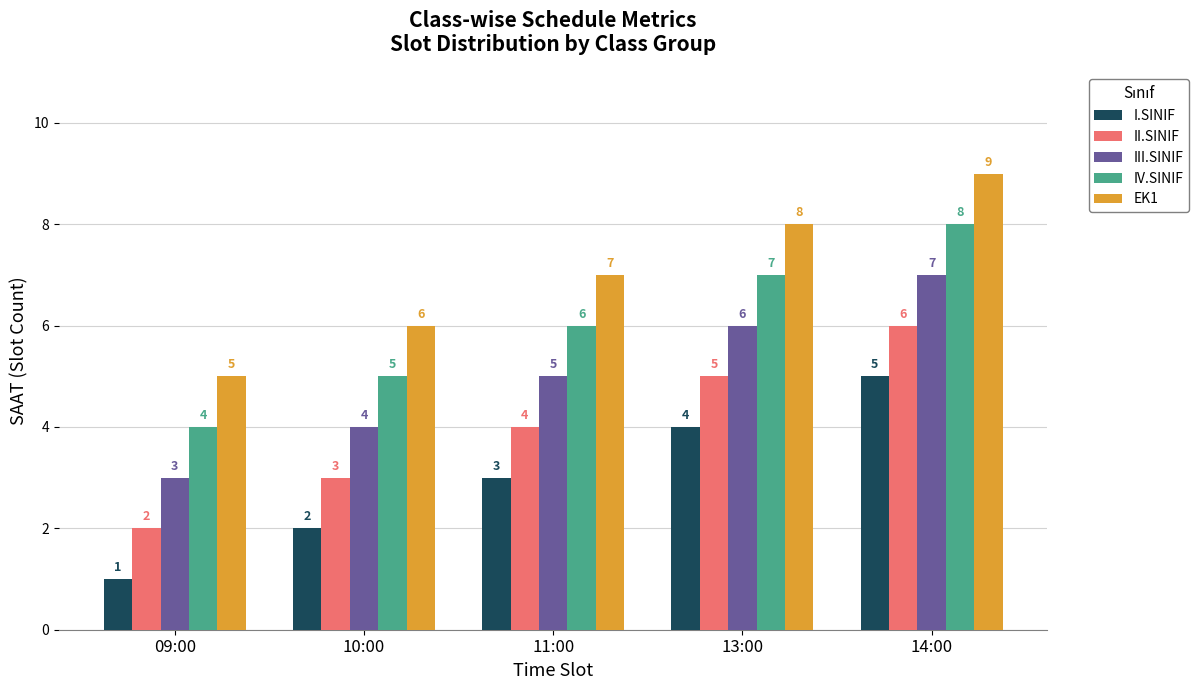

How many data points in II.SINIF are less than 4?

2